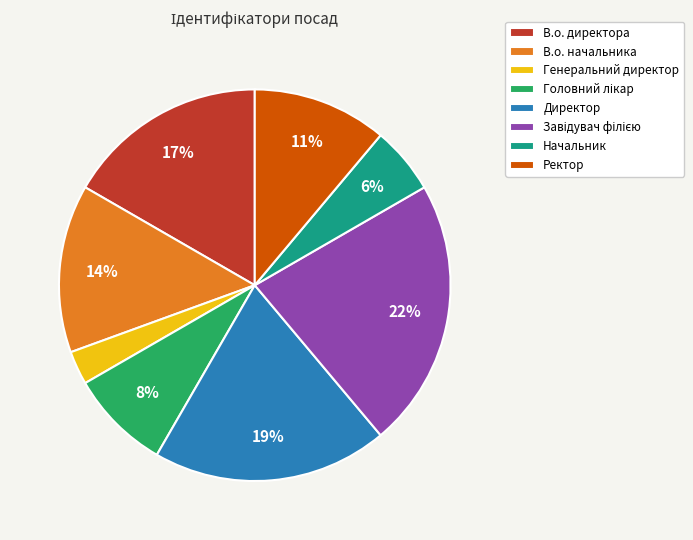

To the nearest percent, what is the combined percentage of Ректор and В.о. начальника?

25%